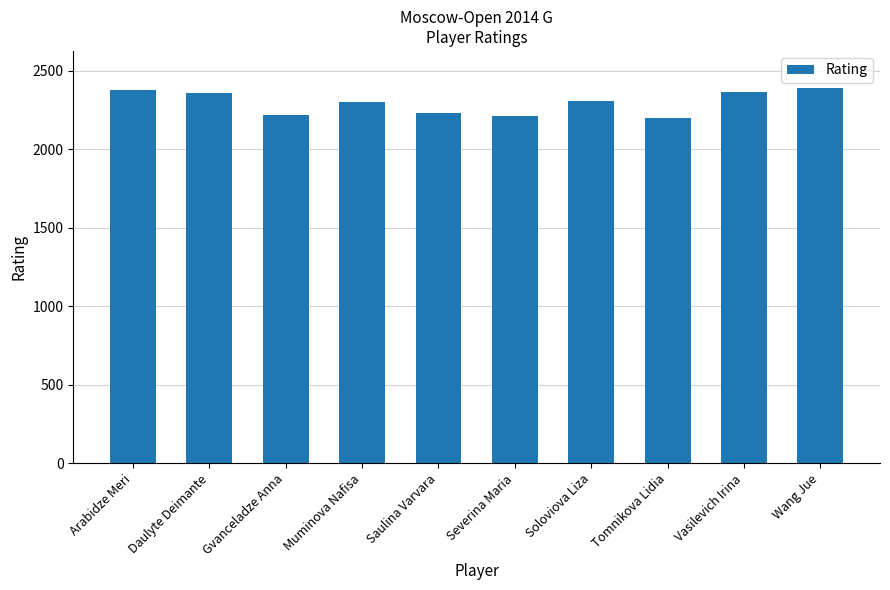

What is the label of the 3rd bar from the right?

Tomnikova Lidia